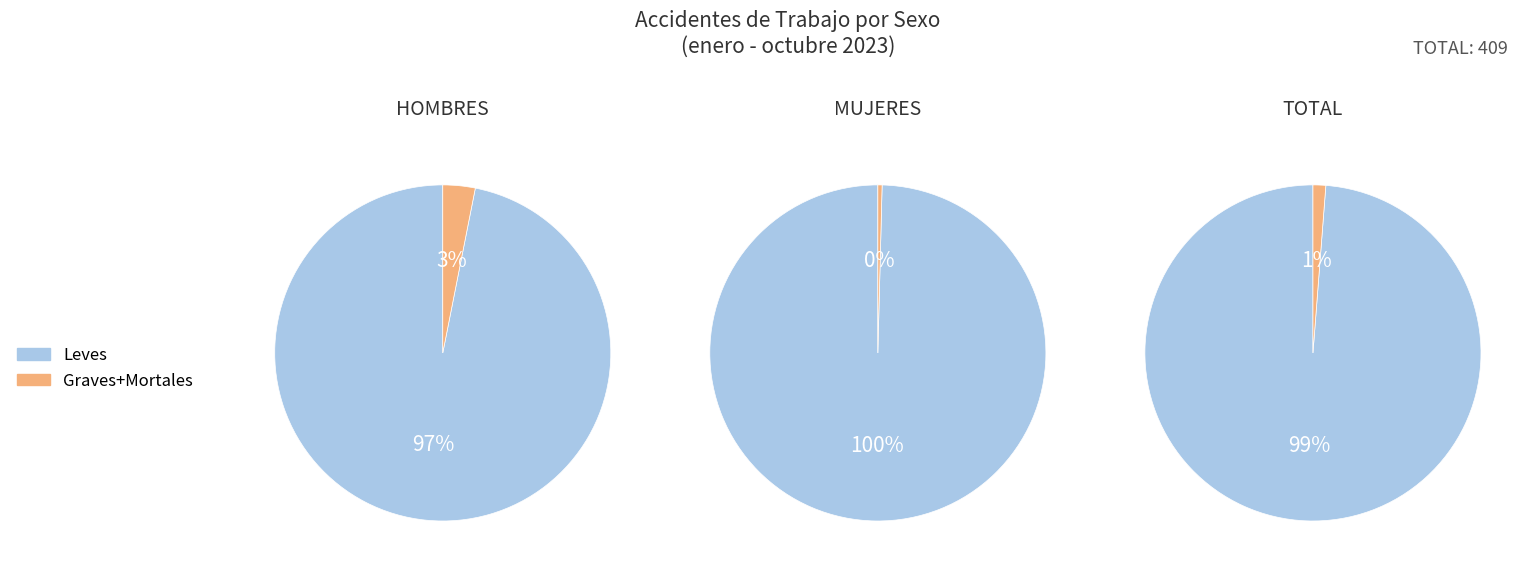

What is the smallest slice in the pie chart?

MUJERES